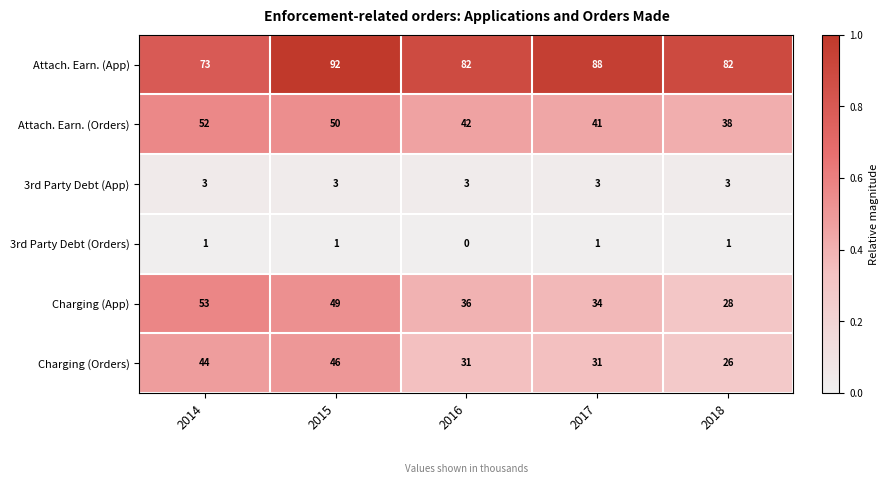

Is it true that Attach. Earn. (App) equals 132 at 2016?

False